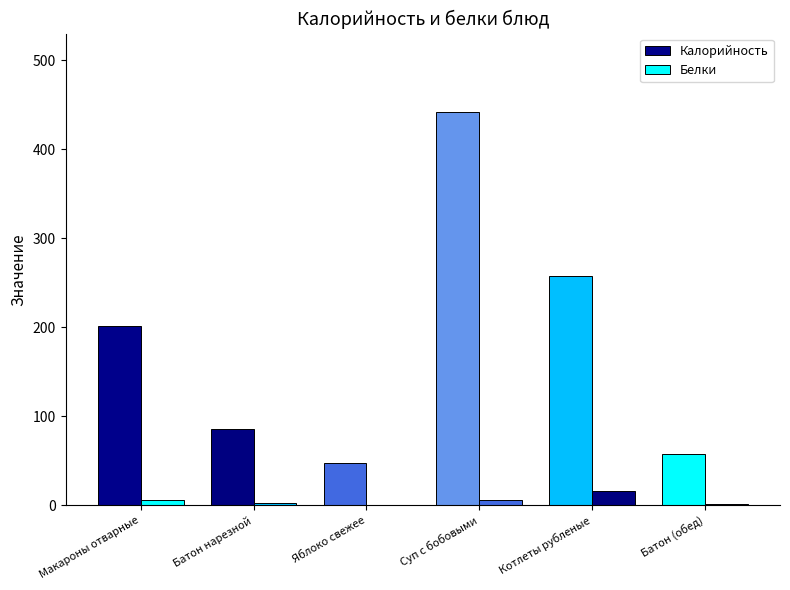

How many groups of bars are there?

6